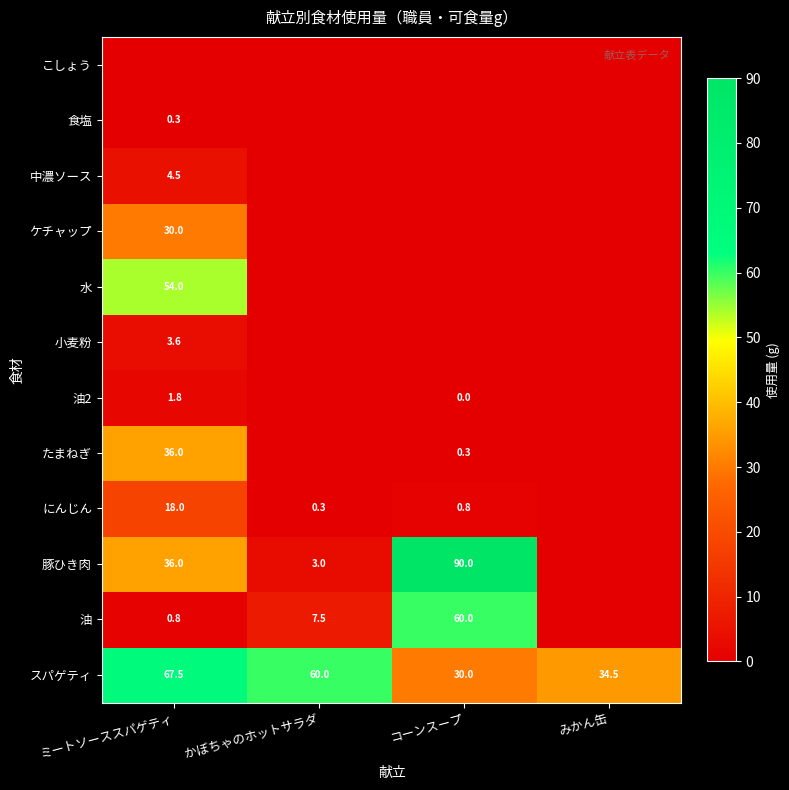

At which category does the chart reach its minimum across all series?

みかん缶